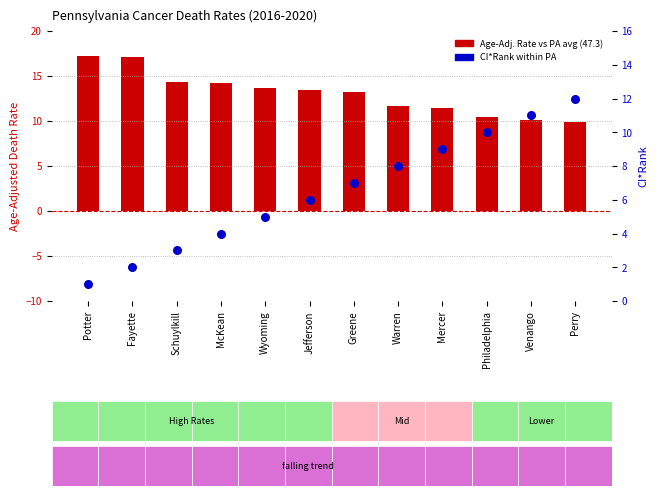

At how many categories does at least one series exceed 17?

2